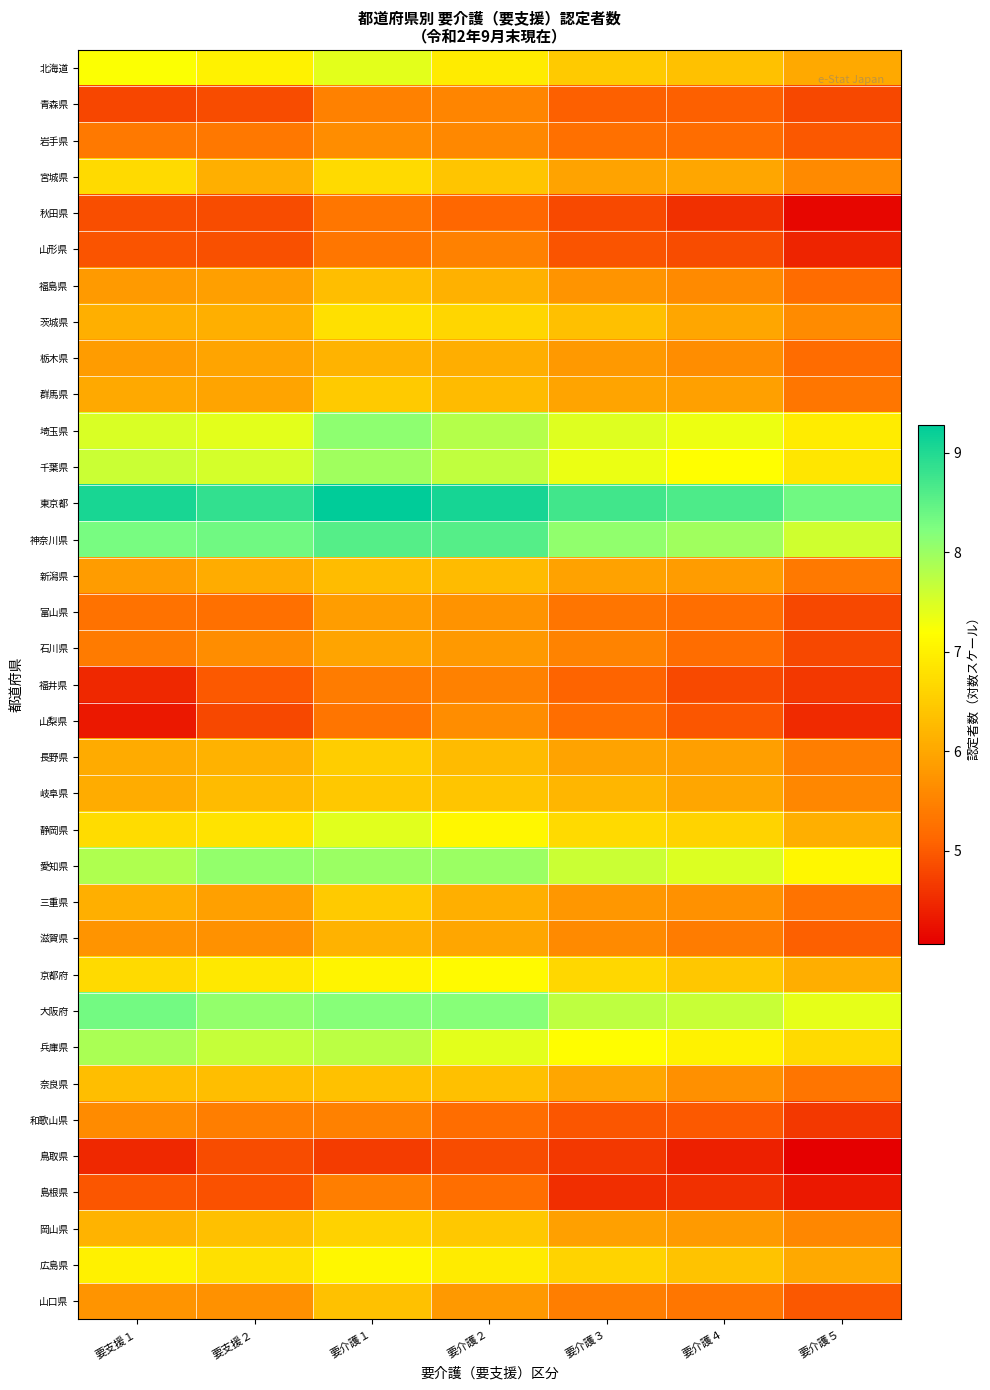

At how many categories does at least one series exceed 9?

3